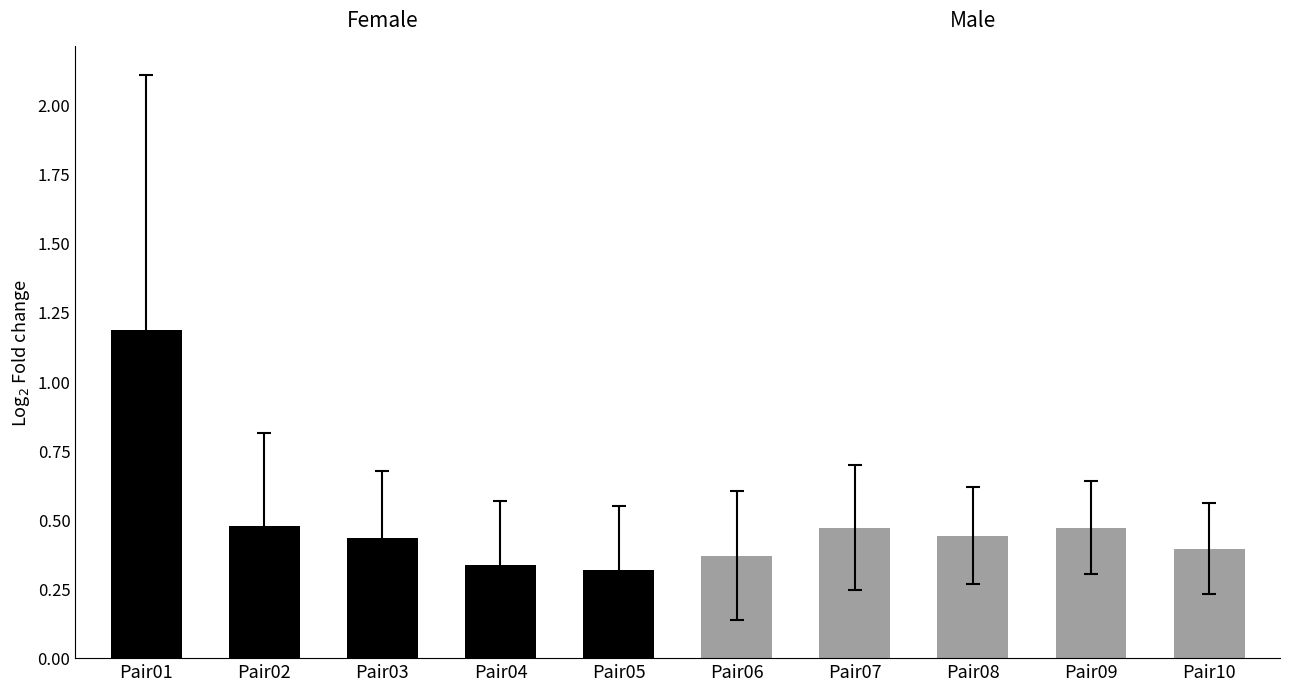

Count the number of data series in this chart.

2